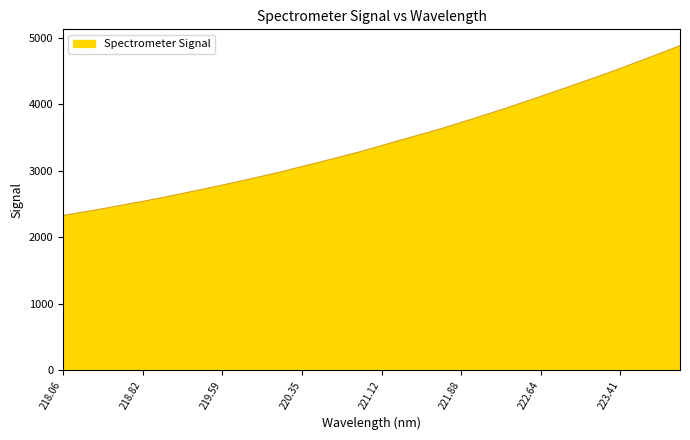

What is the maximum value shown in the chart?

4880.1